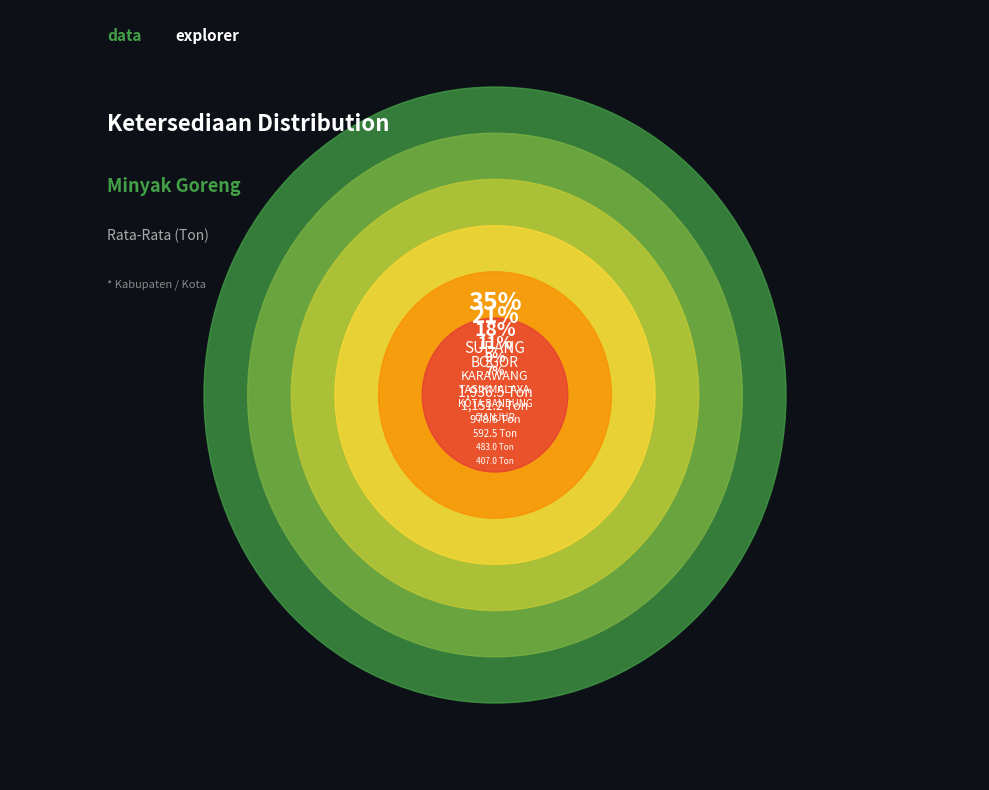

Which category has the smallest portion of the pie?

KOTA BOGOR